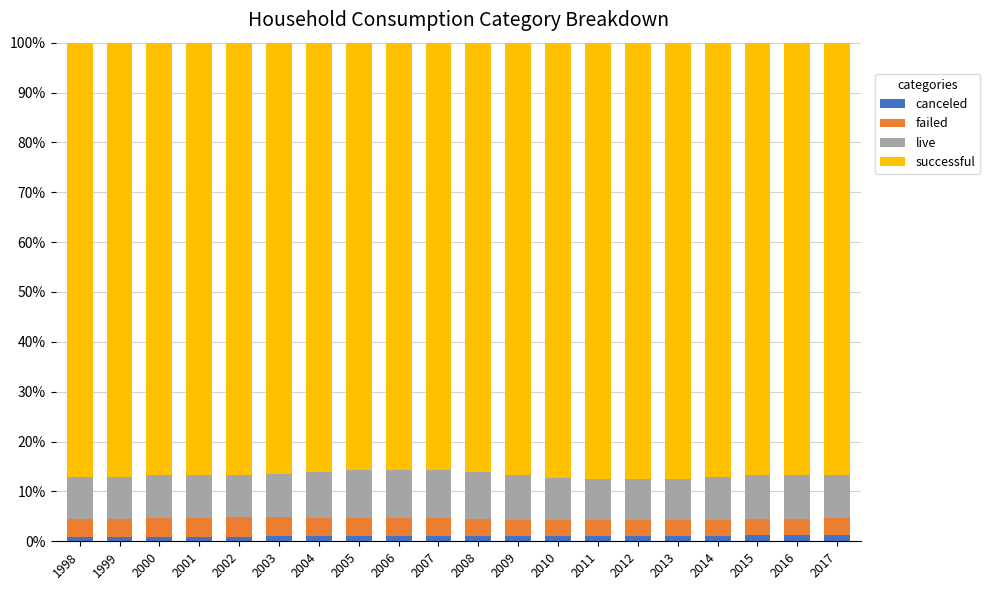

What is the lowest value of the successful series?

7.5